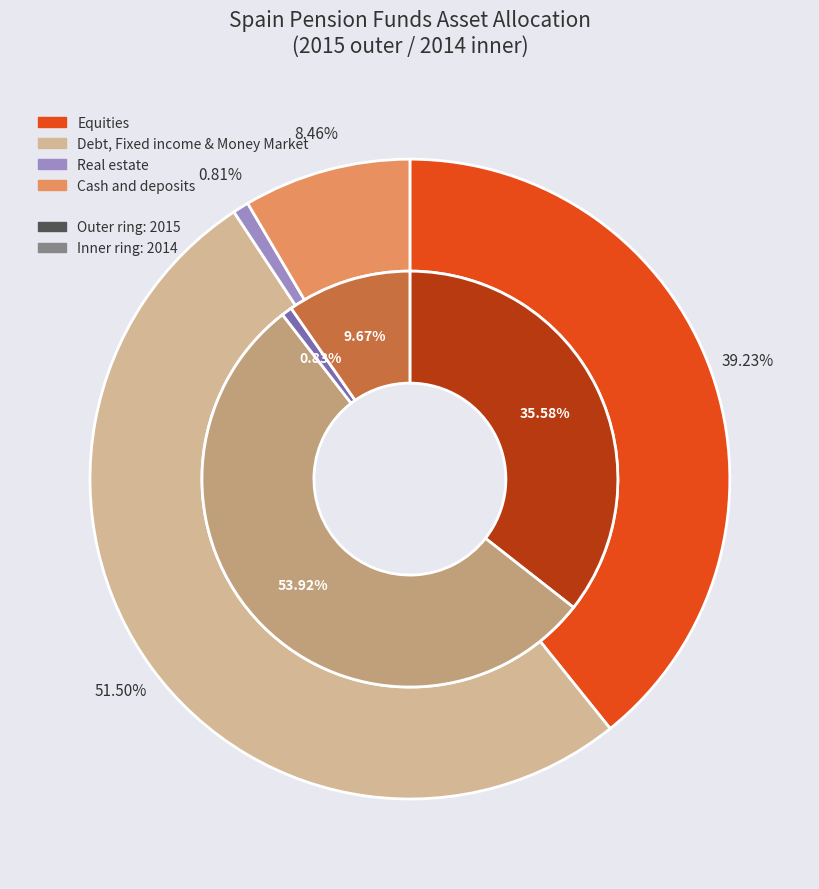

True or false: Debt, Fixed income & Money Market accounts for 45% of the total.

False